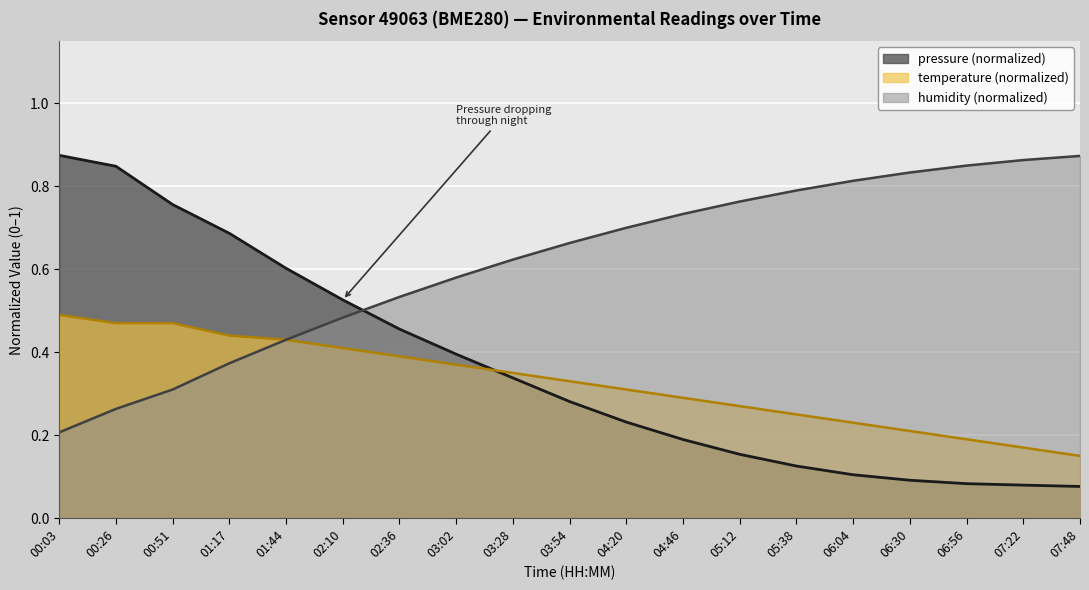

What is the sum of all humidity values?

11.7